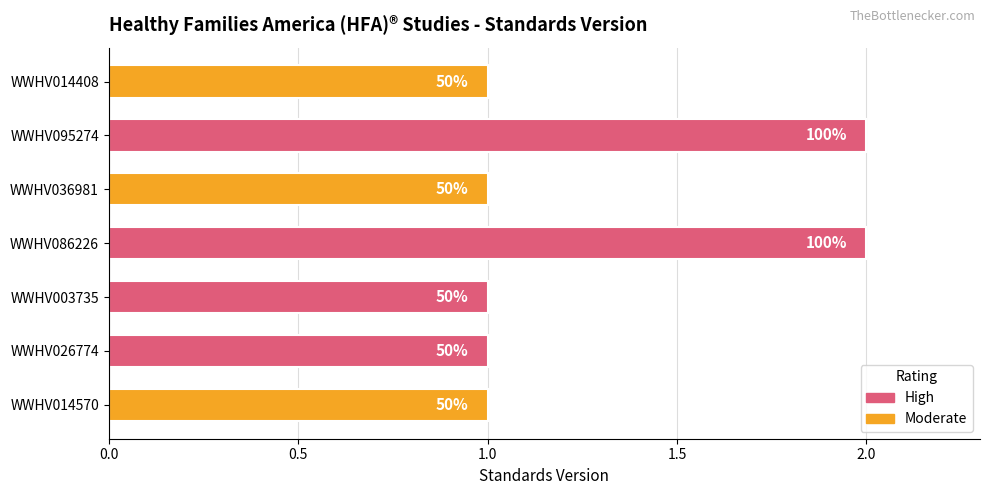

Does the chart contain any negative values?

No